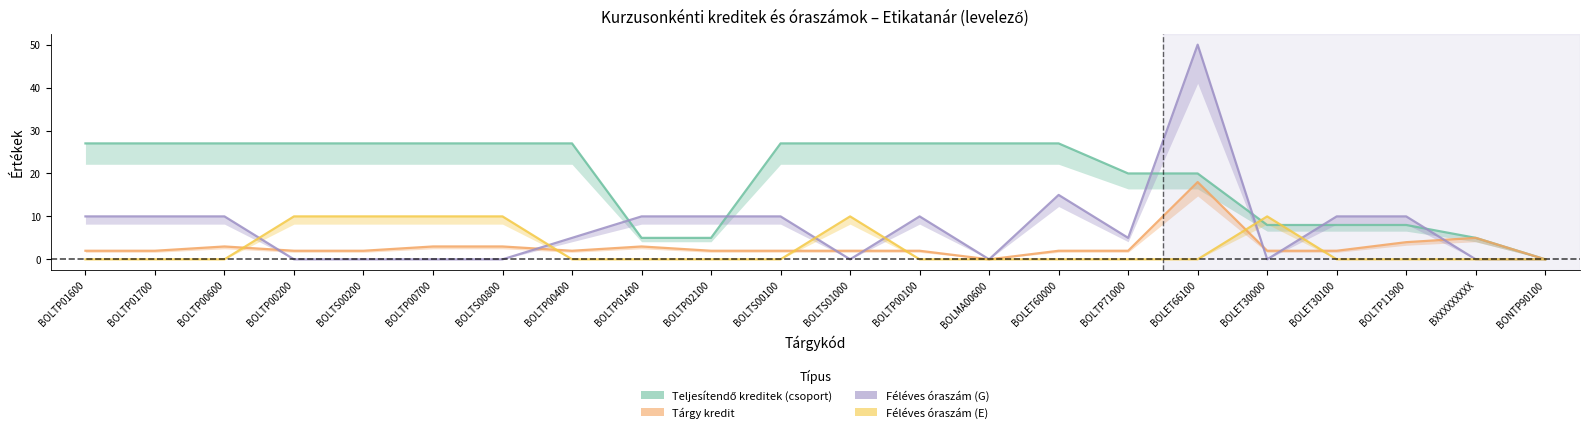

Rank the series by their maximum value, from highest to lowest.

Féléves óraszám (G), Teljesítendő kreditek (csoport), Tárgy kredit, Féléves óraszám (E)